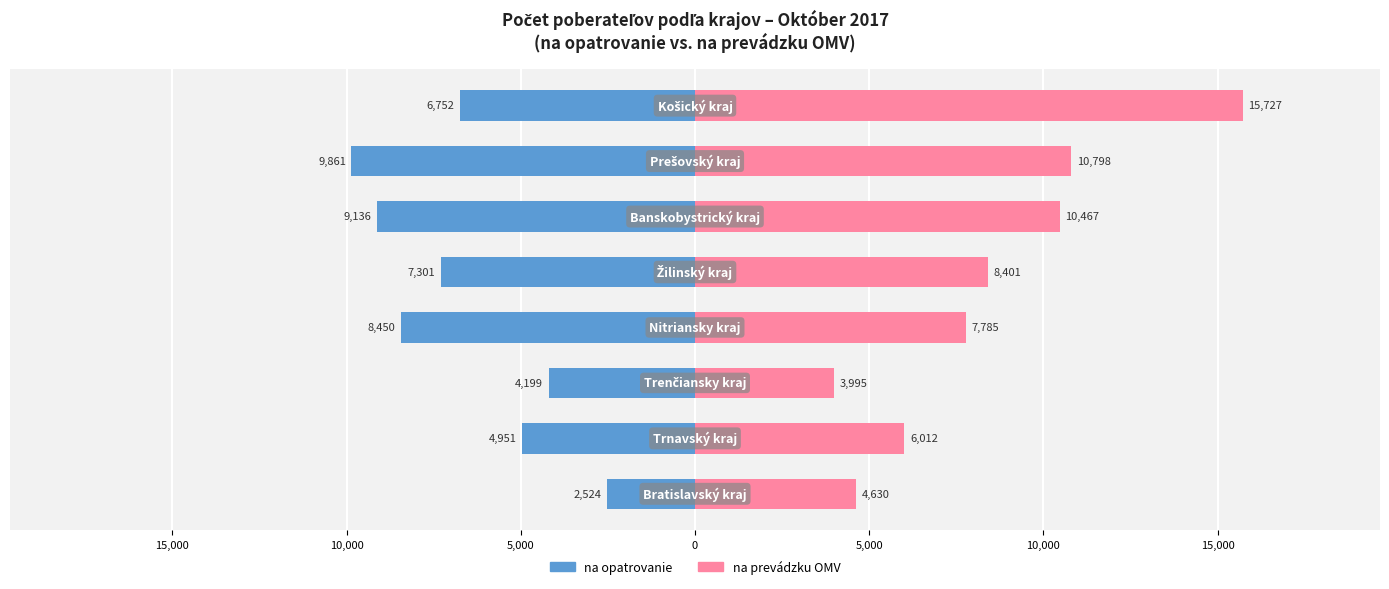

Which series has the largest total across all categories?

na prevádzku OMV